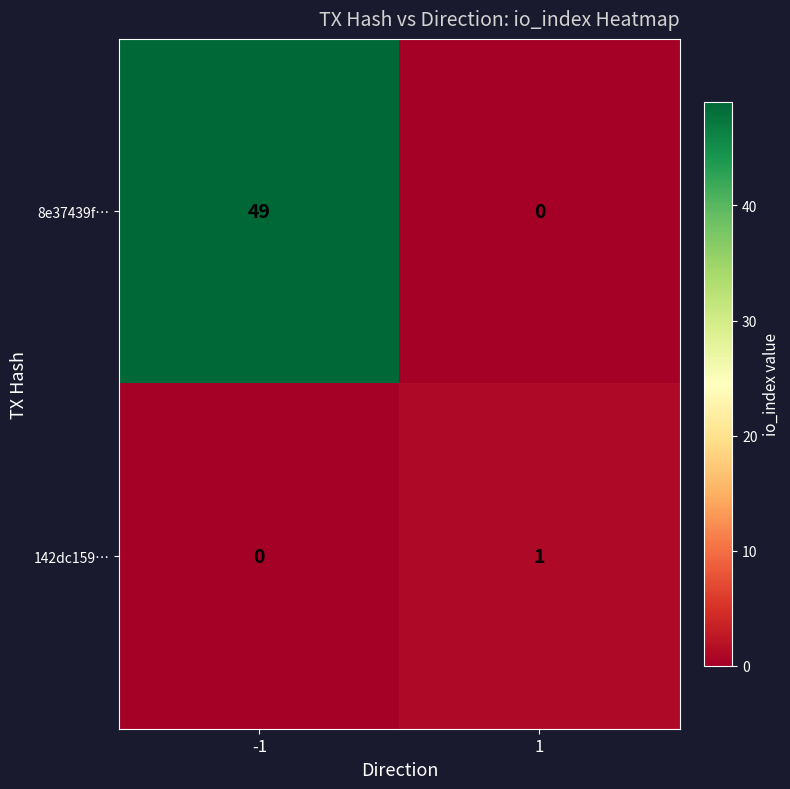

At -1, list the series in order from smallest to largest.

142dc159…, 8e37439f…